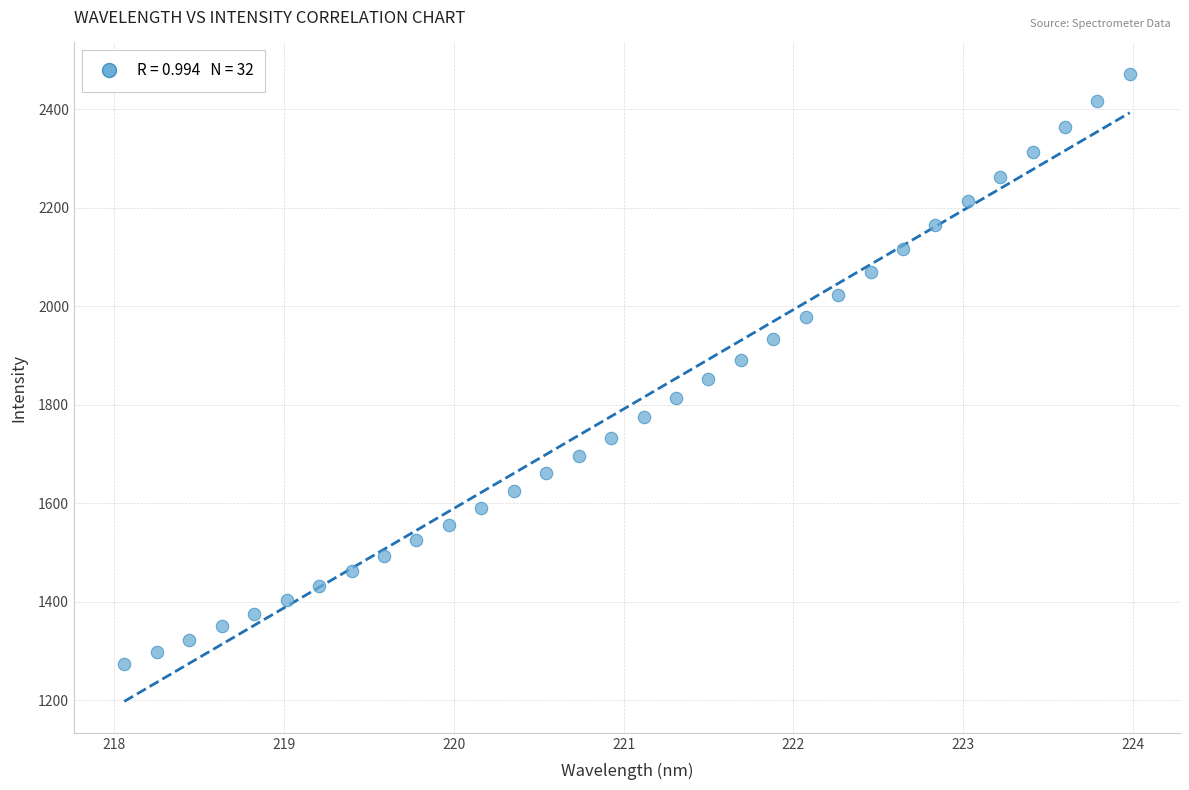

What is the range of Y values (max minus min)?

1198.5